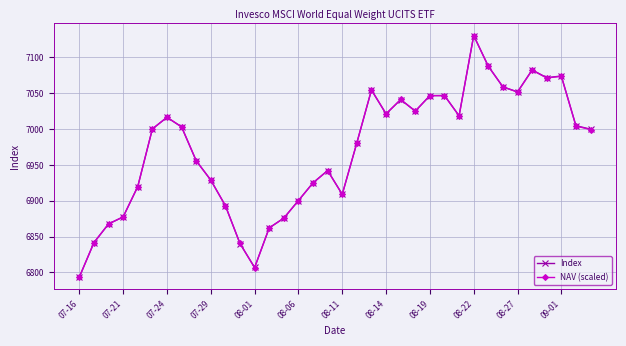

What is the minimum value for Index?

6793.6